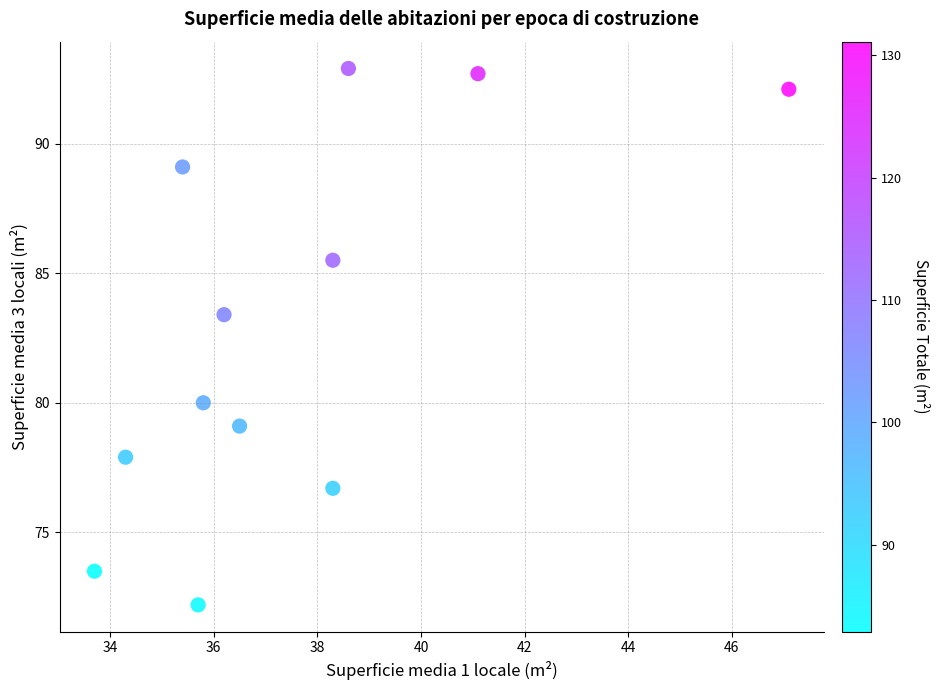

What Y value in the scatter plot is closest to 82?

83.4